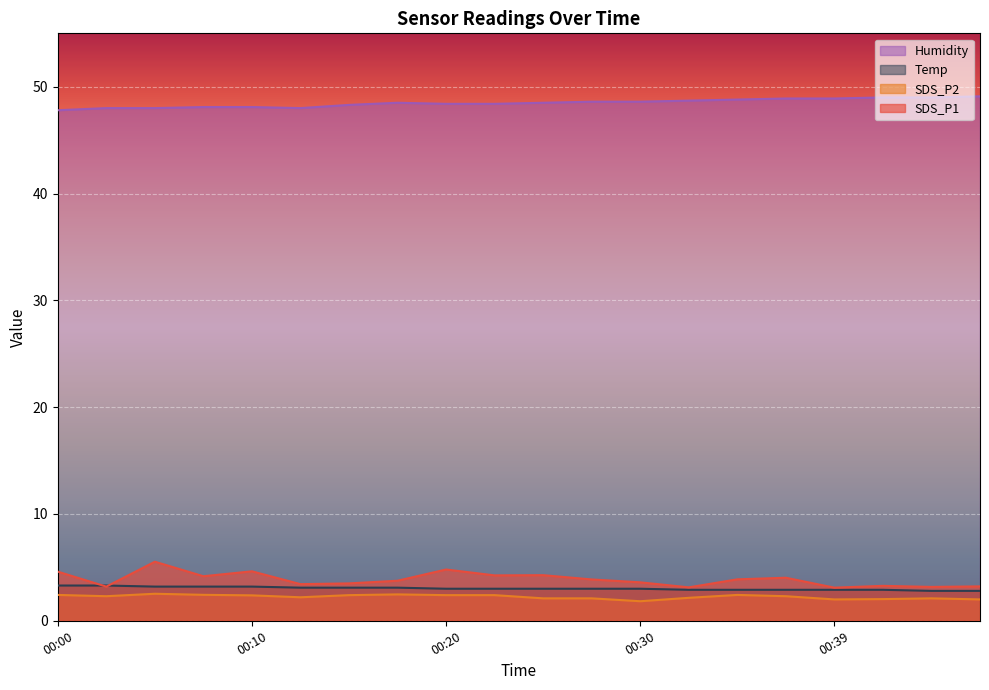

The value of Humidity at 00:47 is 49.1. True or false?

True